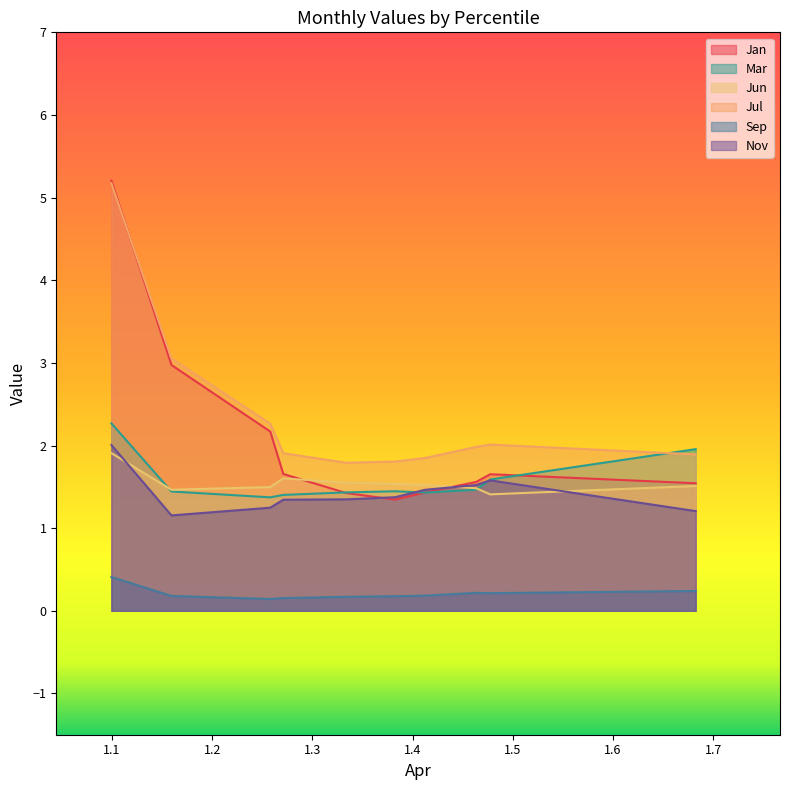

Count the number of categories in the chart.

10